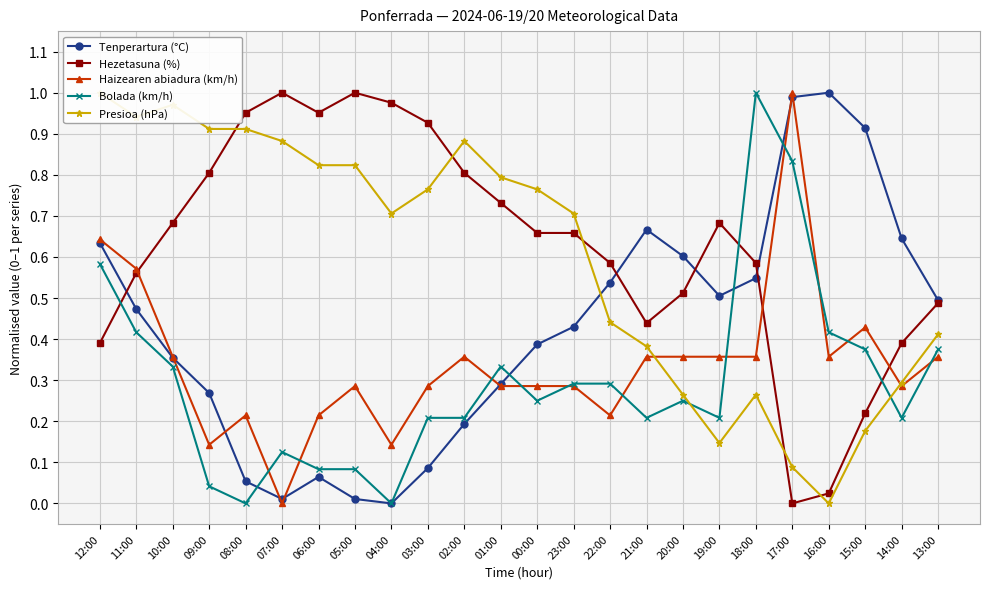

How many interior local peaks does the Bolada (km/h) series have?

4